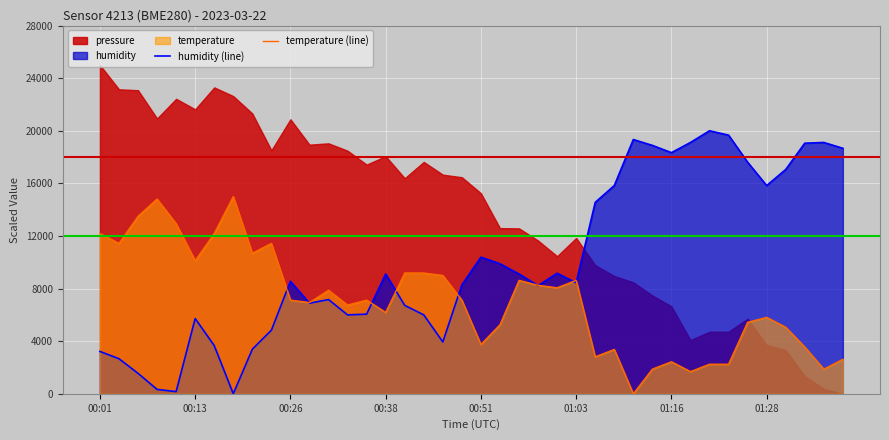

What is the maximum value for humidity (line)?

20000.0